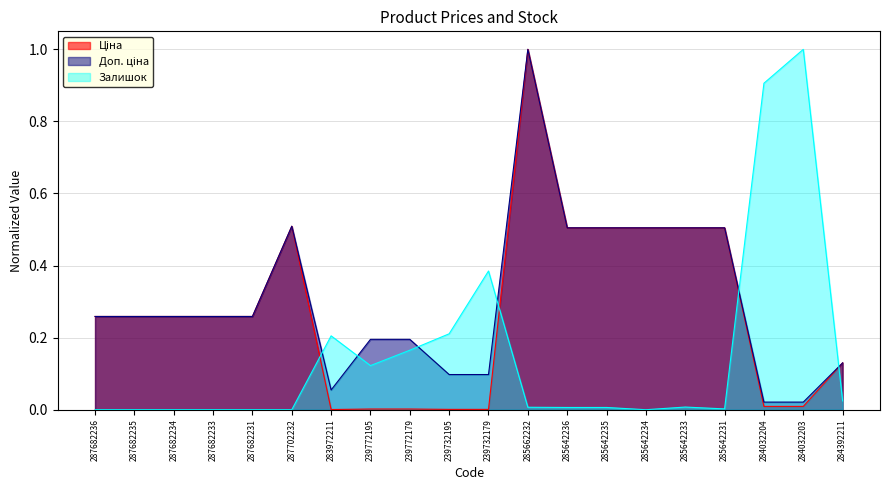

At which label is Залишок closest to 0?

287682236